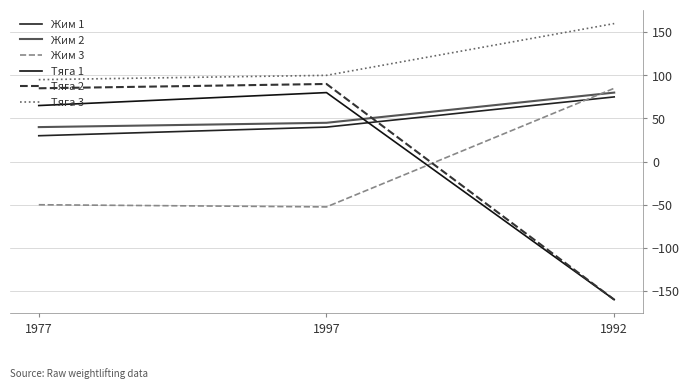

What is the minimum value for Жим 1?

30.0